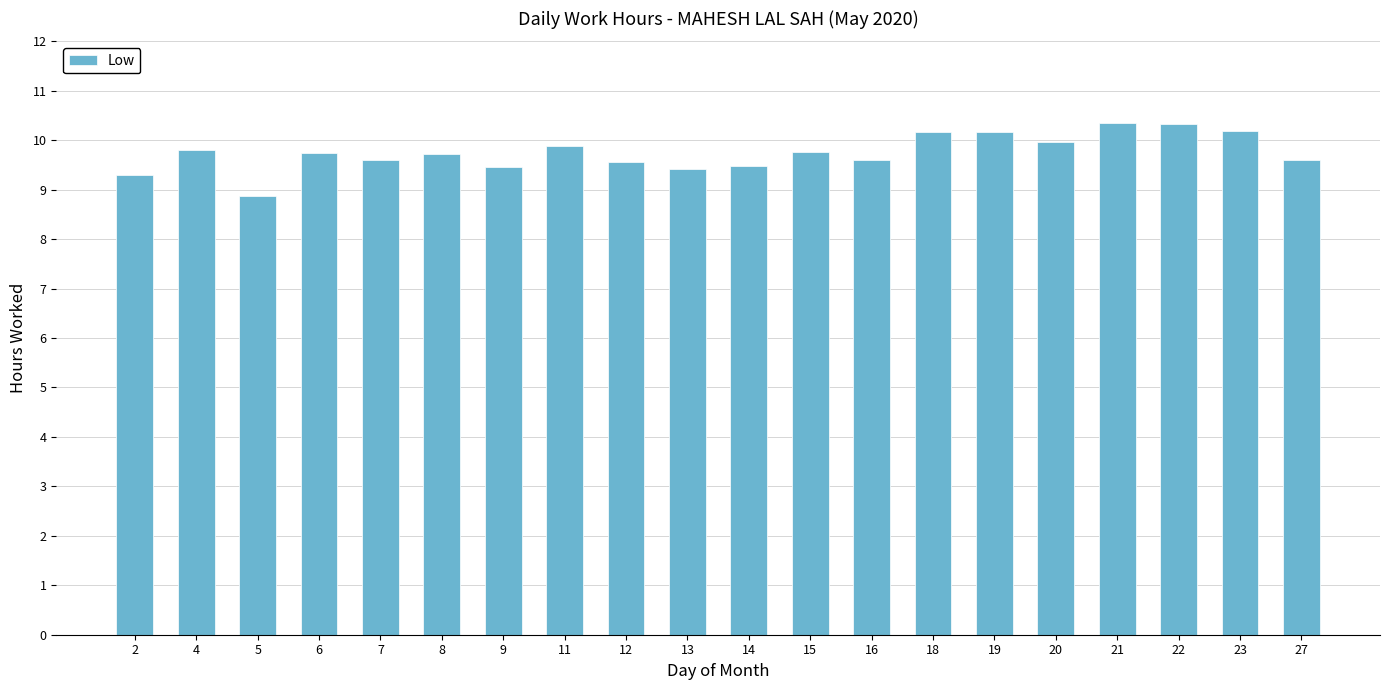

Approximately how many times larger is the value at 23 compared to 19?

1.0